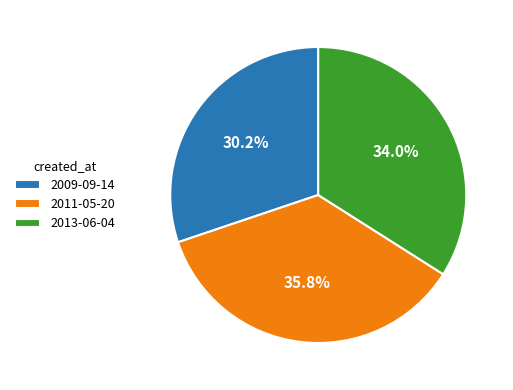

The 2011-05-20 slice represents 47% of the pie. True or false?

False